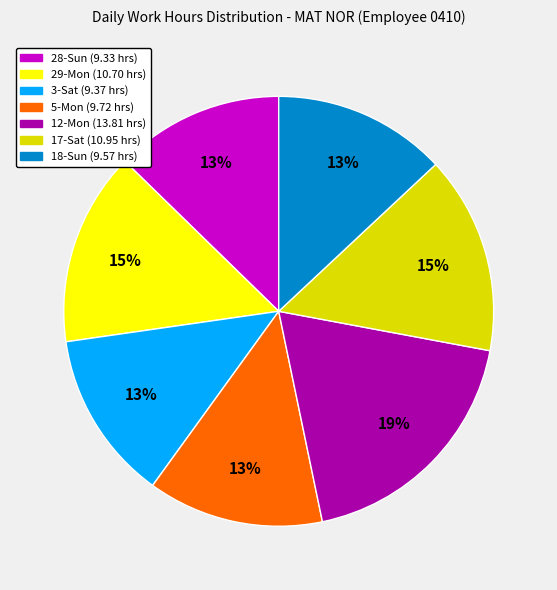

Which category has the biggest portion of the pie?

12-Mon